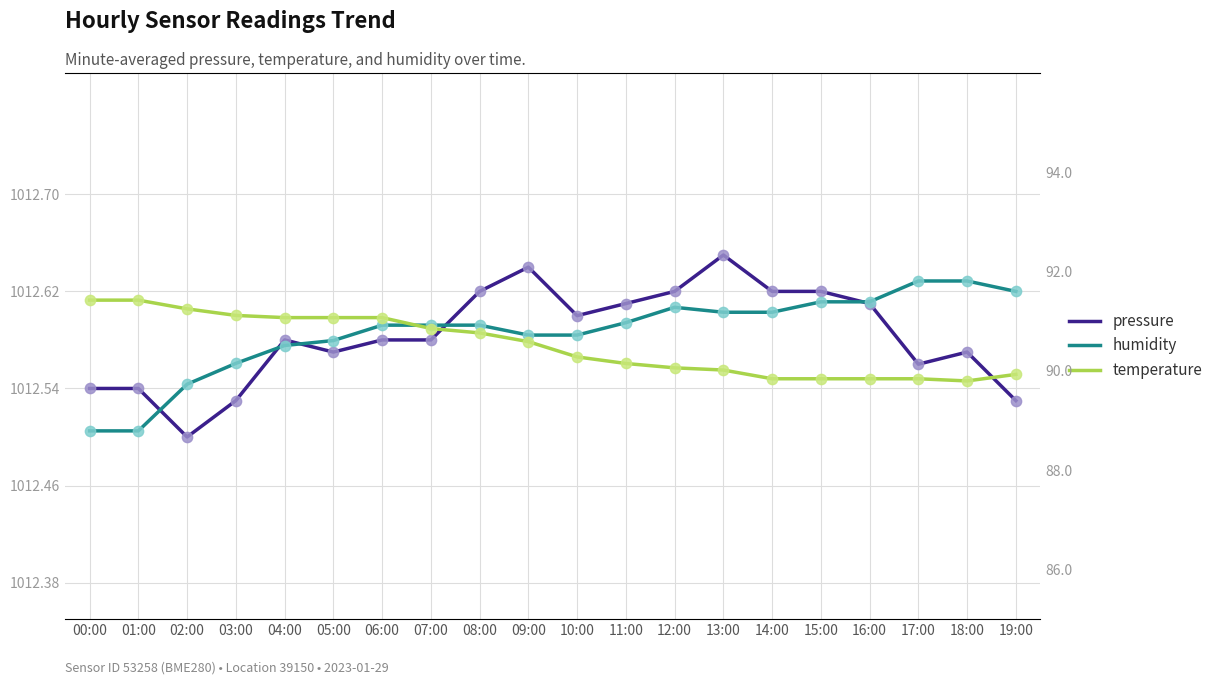

Which series contains the lowest Y value?

temperature